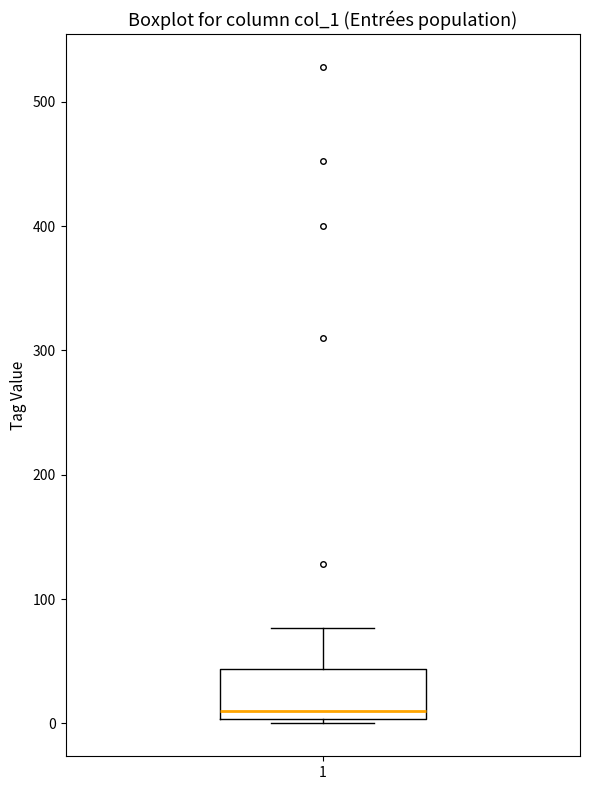

Where does the median line of the box at x = 1 sit on the y-axis? The values are not printed on the chart, so give them approximately, as read against the axis.

10